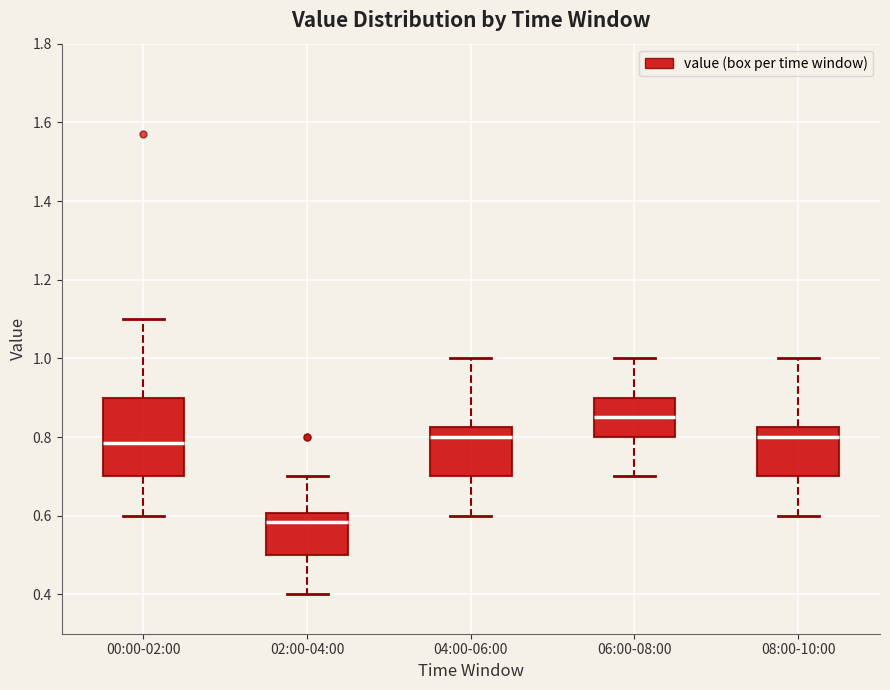

Reading left to right, transcribe this box plot: for each box, give where its median line is, the range the box spans, and where its two whiskers end, as read against the y-axis. The values are not printed on the chart, so give them approximately, as read against the axis.

00:00-02:00: median 0.78, box 0.70 to 0.90, whiskers 0.60 to 1.10
02:00-04:00: median 0.58, box 0.50 to 0.60, whiskers 0.40 to 0.70
04:00-06:00: median 0.80, box 0.70 to 0.82, whiskers 0.60 to 1.00
06:00-08:00: median 0.86, box 0.80 to 0.90, whiskers 0.70 to 1.00
08:00-10:00: median 0.80, box 0.70 to 0.82, whiskers 0.60 to 1.00